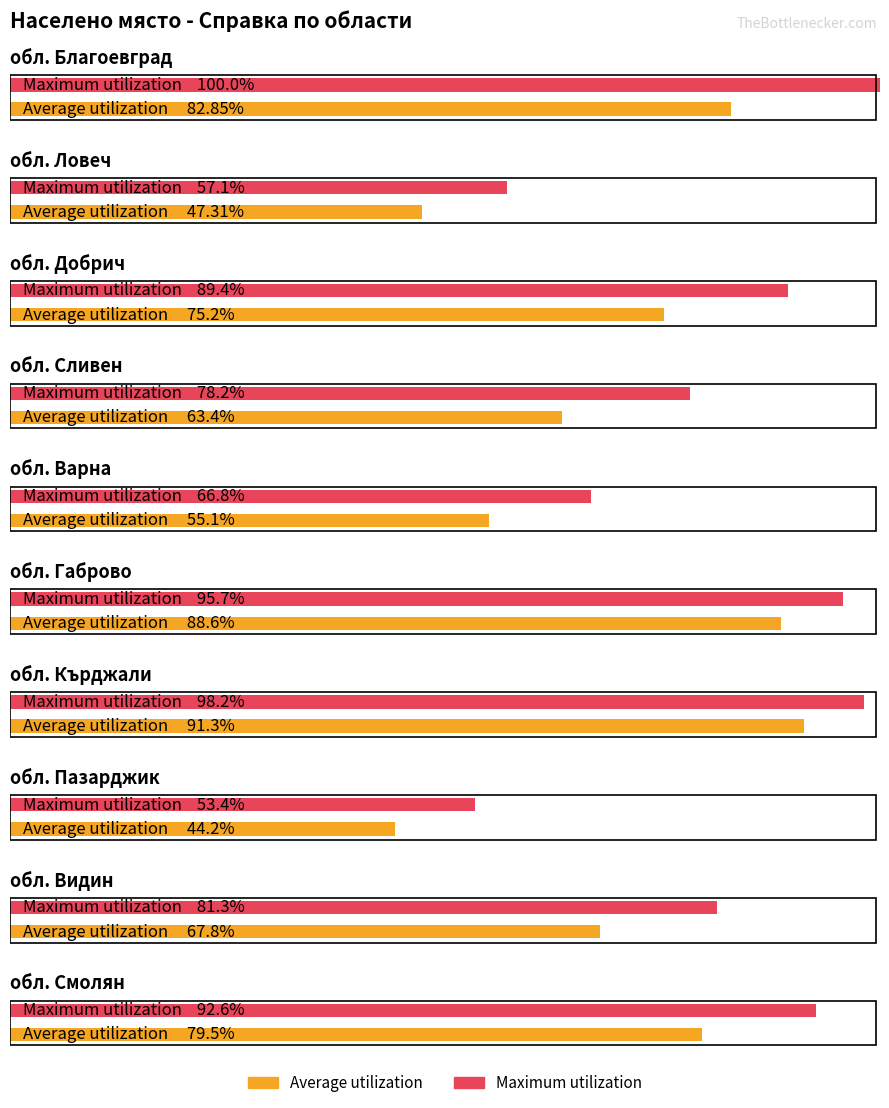

The Average utilization series shows 63.4 at обл. Сливен. True or false?

True